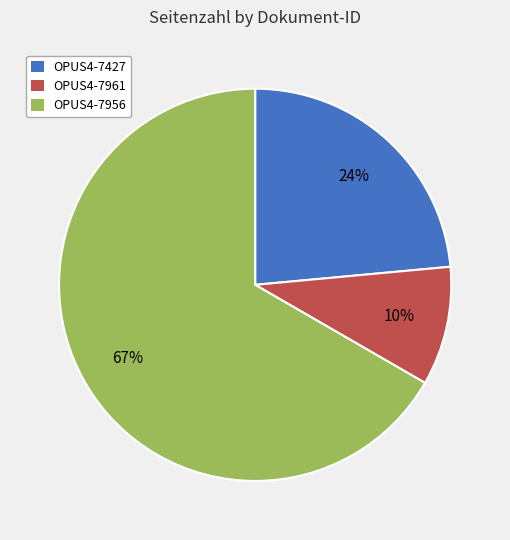

True or false: OPUS4-7961 accounts for 10% of the total.

True